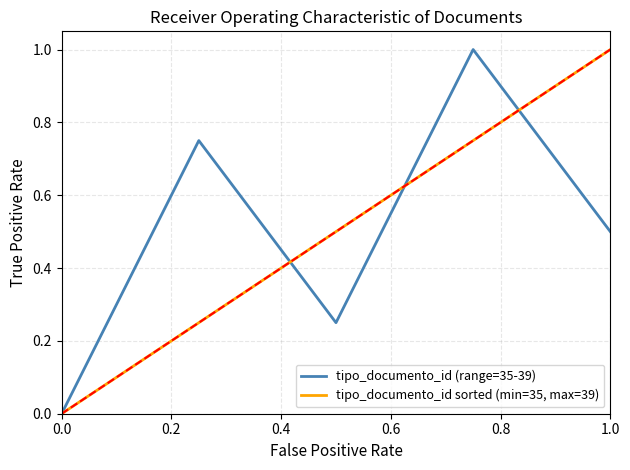

What is the greatest value displayed?

1.0